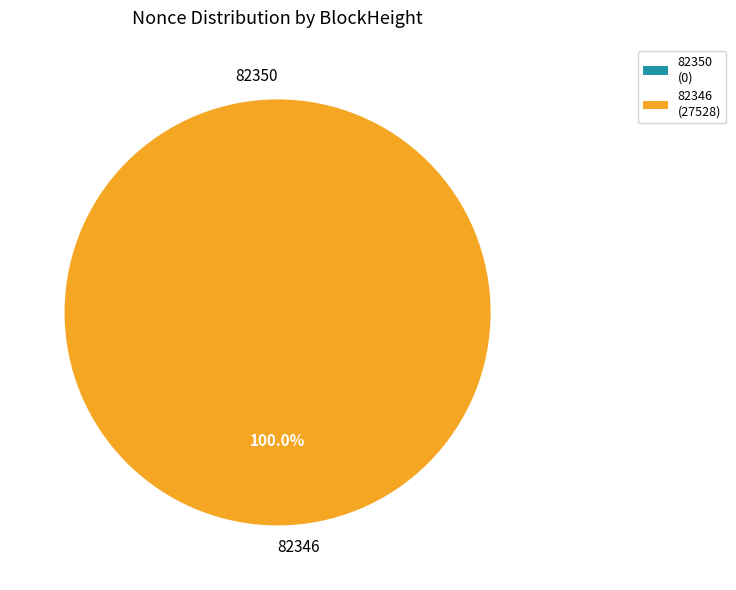

Is the sum of 82350 and 82346 greater than half?

Yes